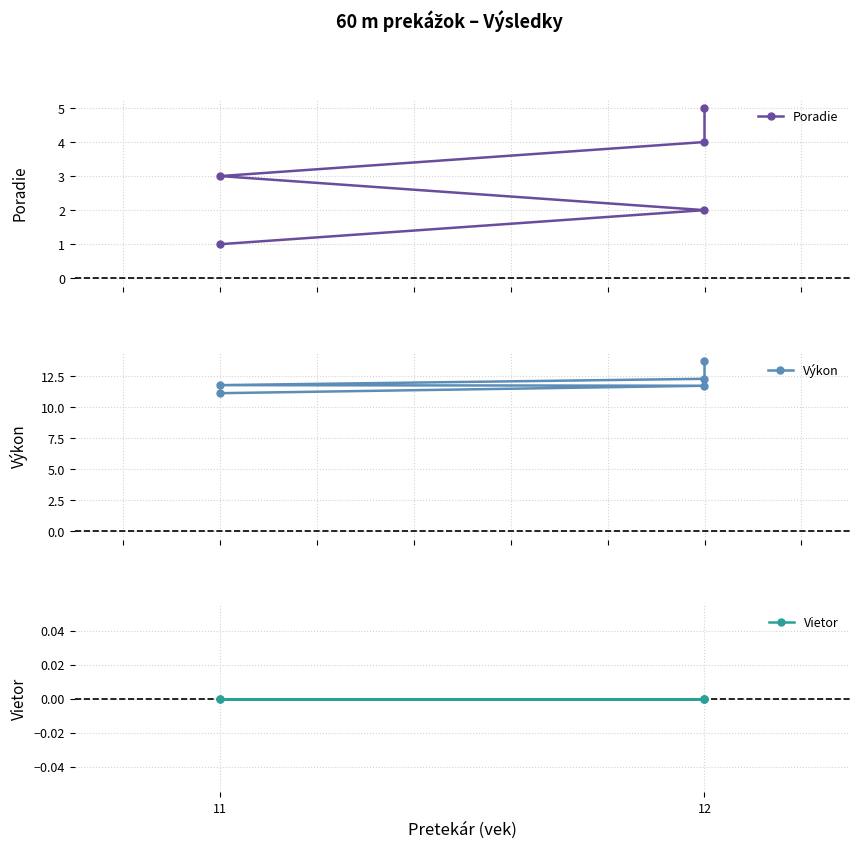

What is the sum of all Poradie values?

15.0